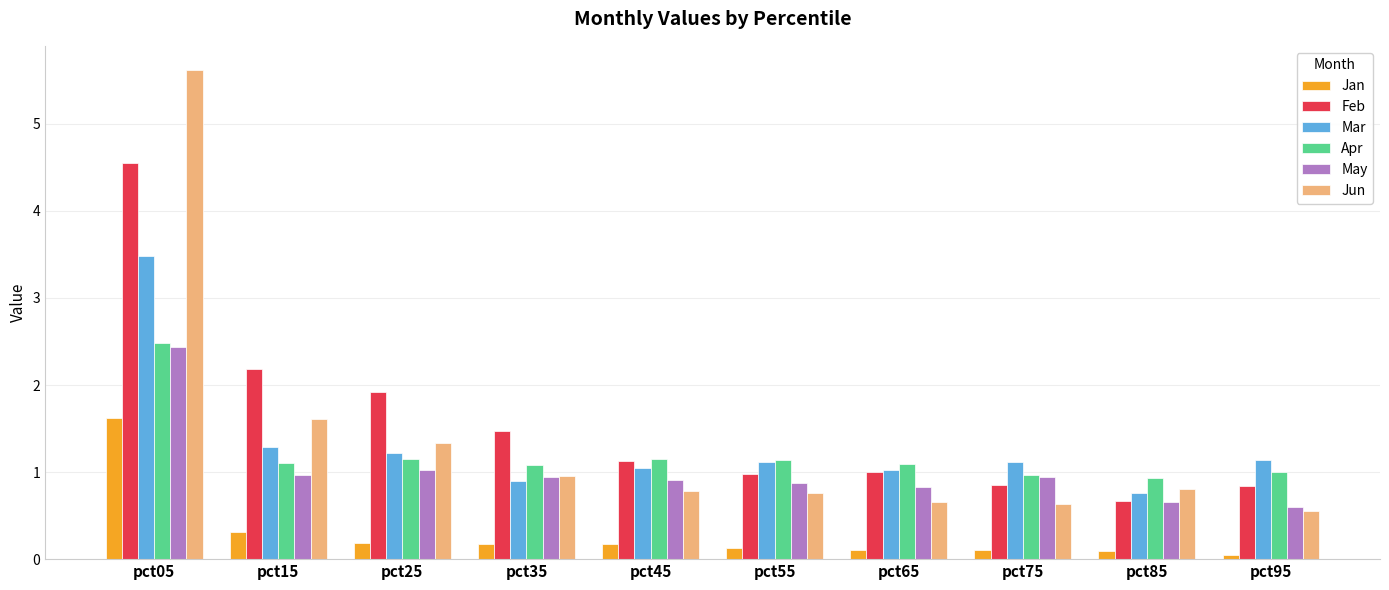

What is the maximum value for Jan?

1.6